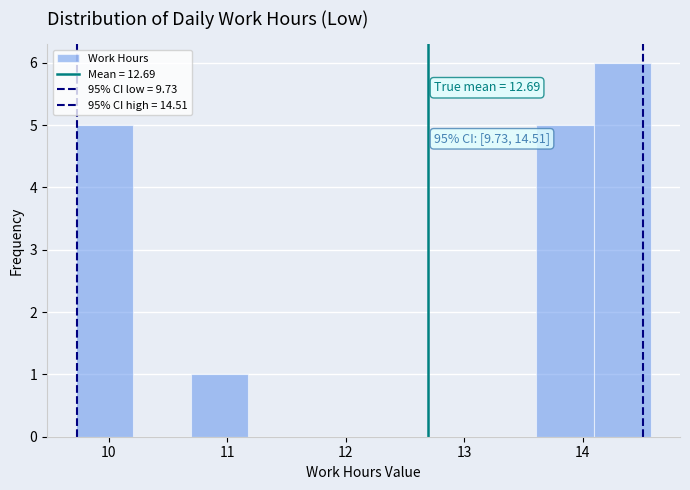

Over which range of the x-axis is the bar tallest?

14.1 to 14.6